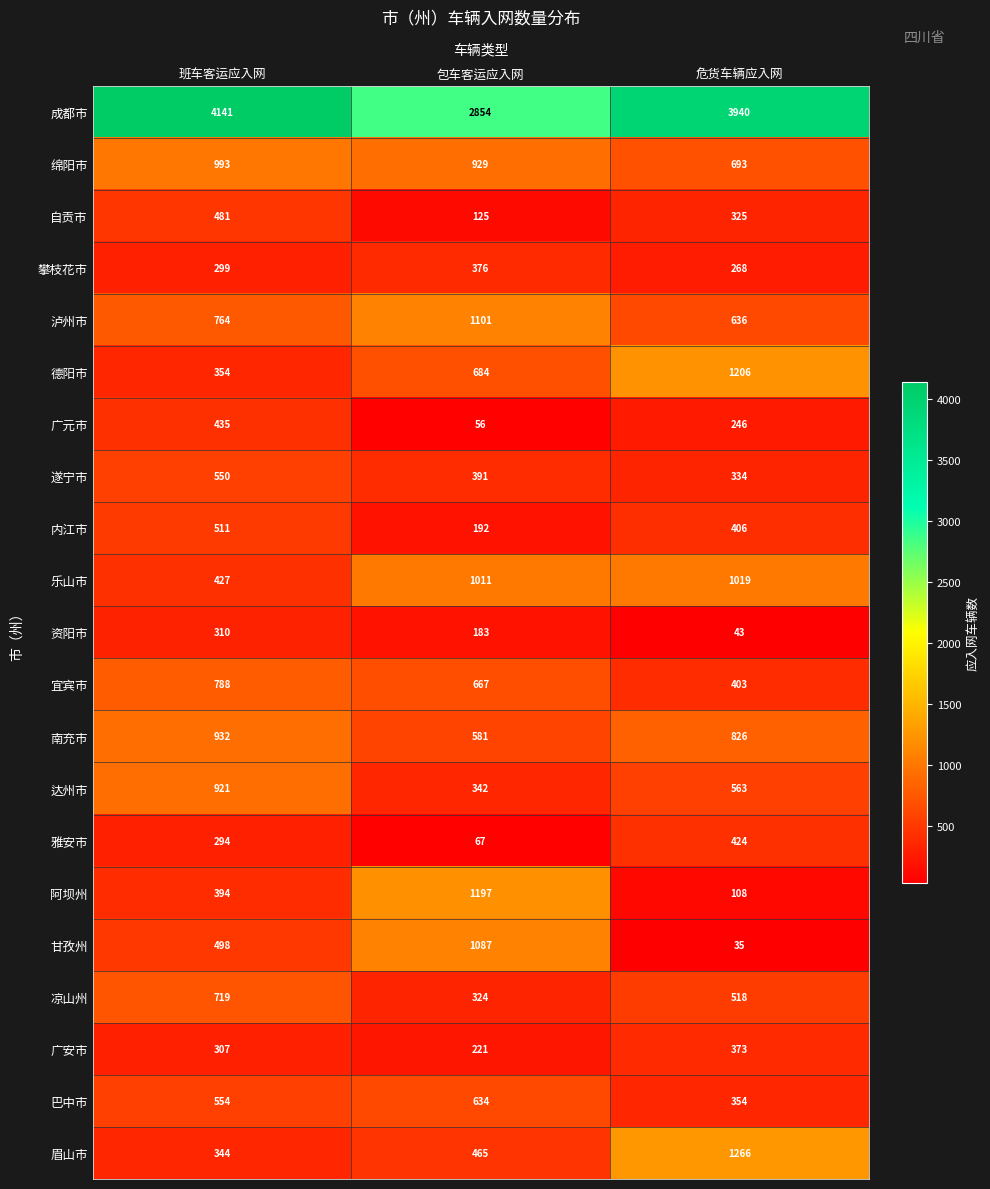

Read the 达州市 value at 班车客运应入网.

921